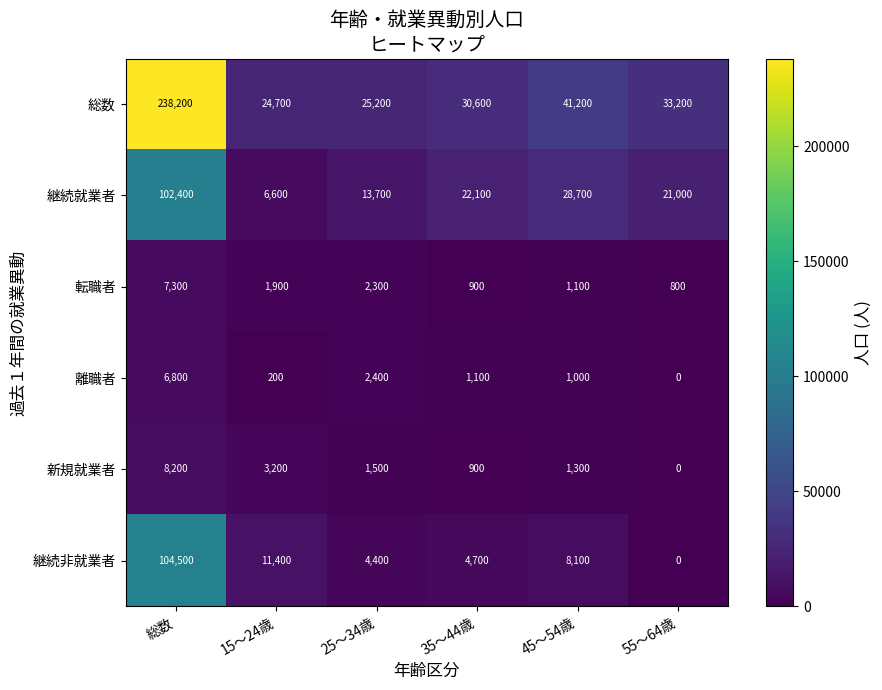

The value of 離職者 at 15～24歳 is 200. True or false?

True